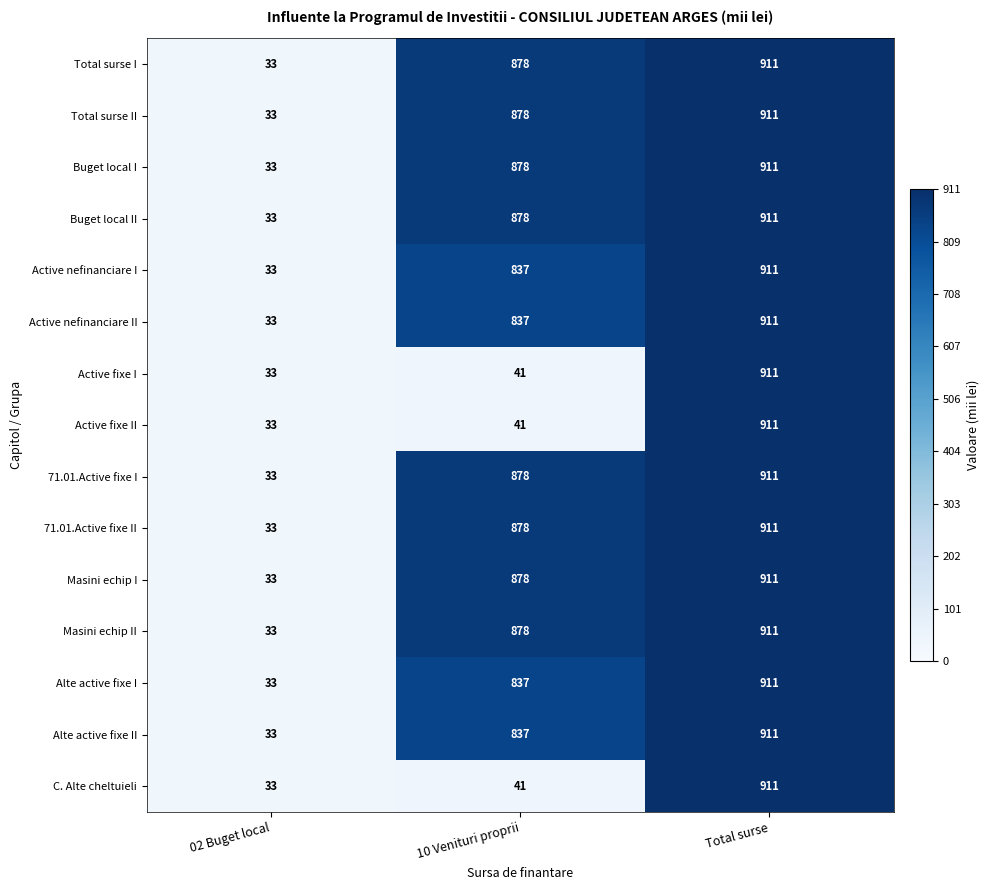

At which label is Active nefinanciare II closest to 472?

10 Venituri proprii